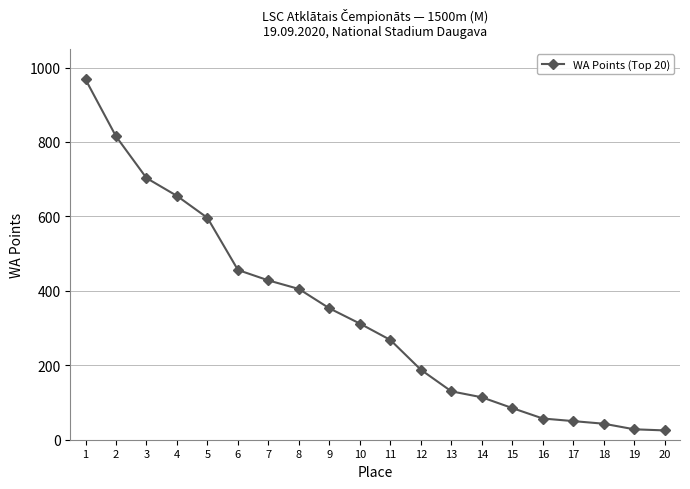

What is the change in value from 5 to 13?

-466